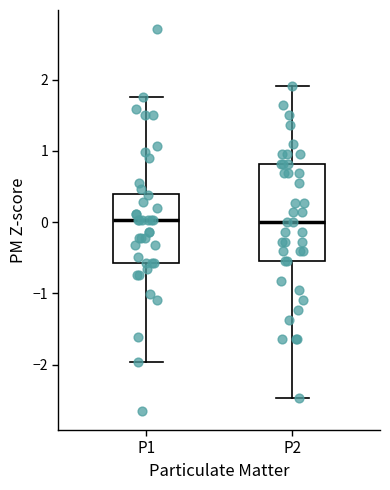

Comparing the boxes themselves (not the whiskers), which one is the tallest?

P2